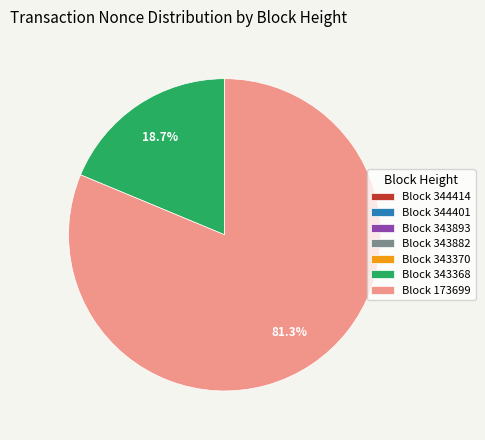

Which slice is the largest?

Block 173699